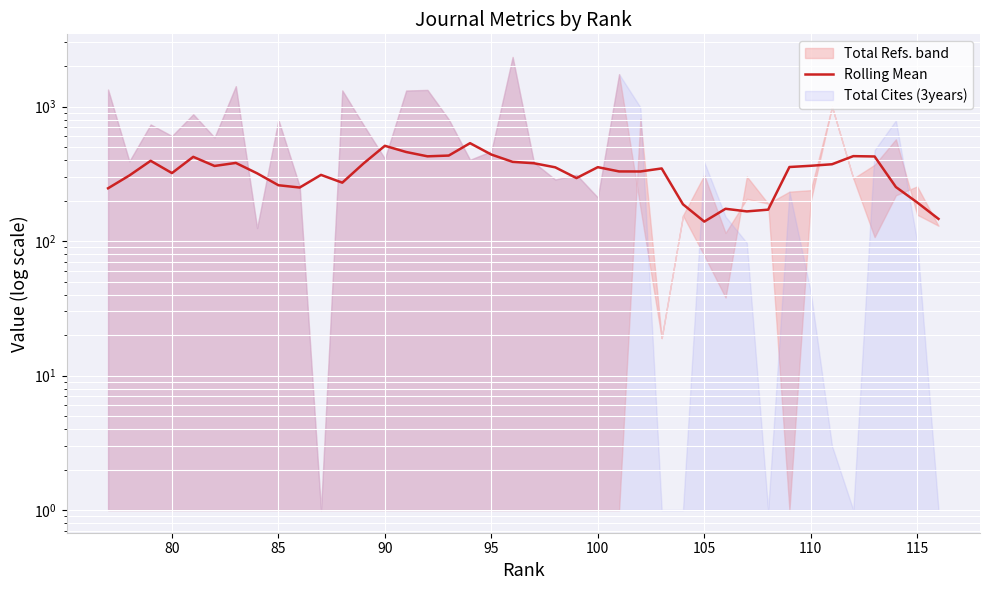

Does the chart display data point markers on the line(s)?

No